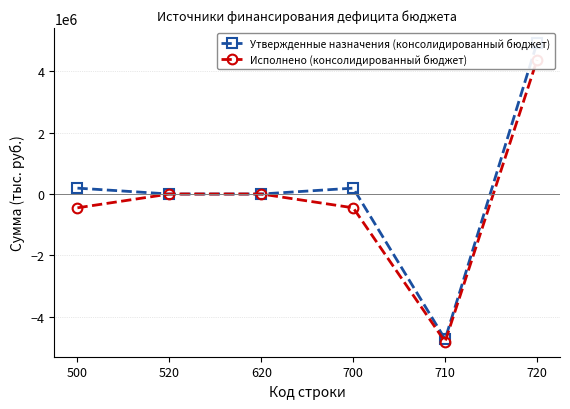

Which has a higher value, 700 or 520?

700